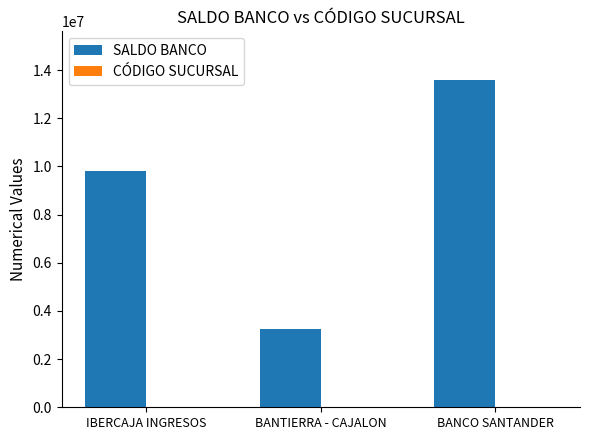

Which category has the highest value in the SALDO BANCO series?

BANCO SANTANDER